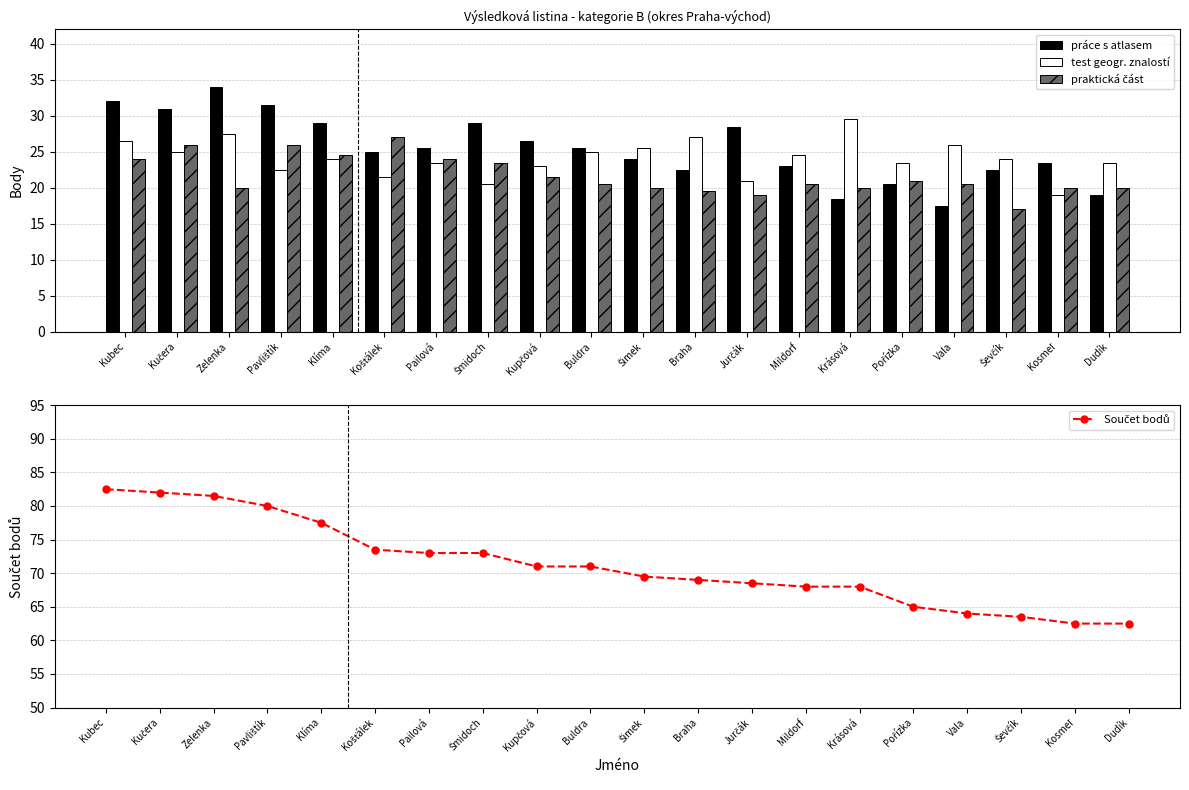

The value of praktická část at Kučera is 26.0. True or false?

True